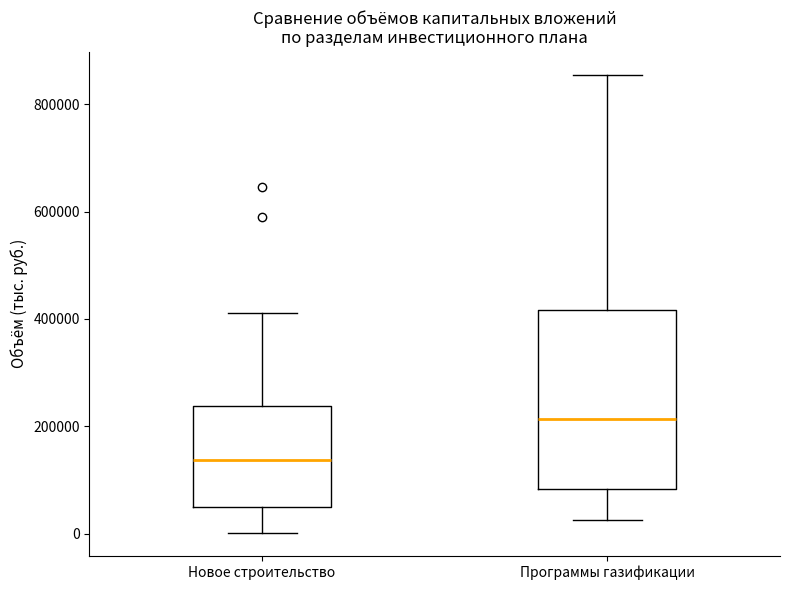

Which box has the highest median line?

Программы газификации